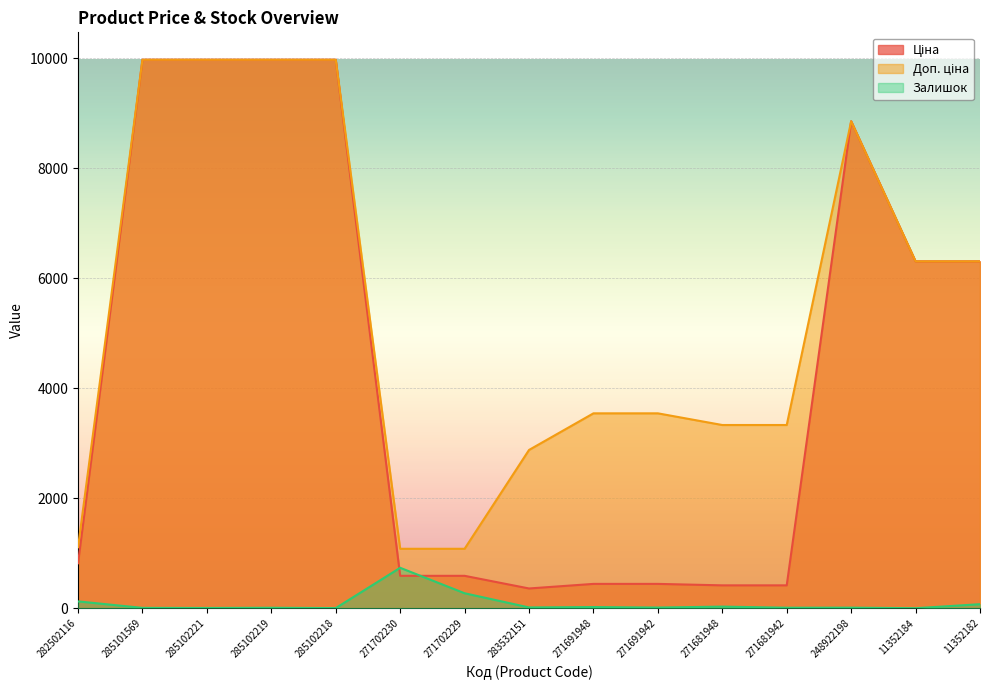

Between 285101569 and 283532151, which series saw the biggest shift?

Ціна